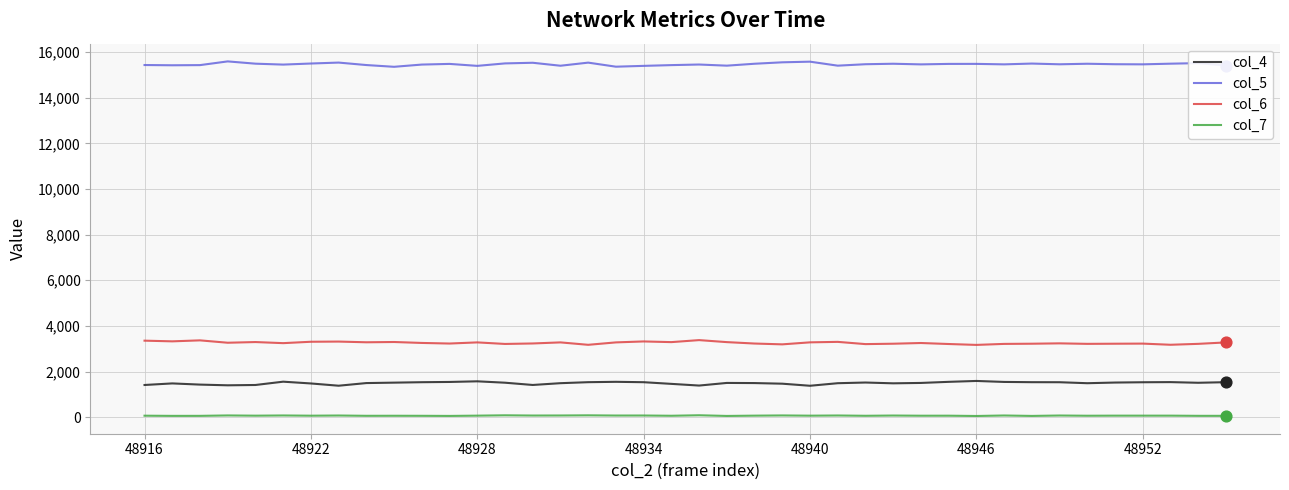

Which series has the largest total across all categories?

col_5